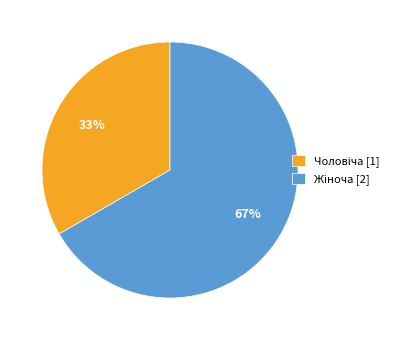

Does any single category account for the majority?

Yes